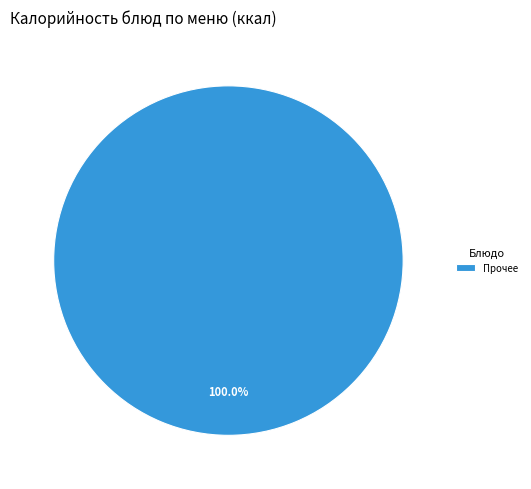

What is the majority slice?

Прочее